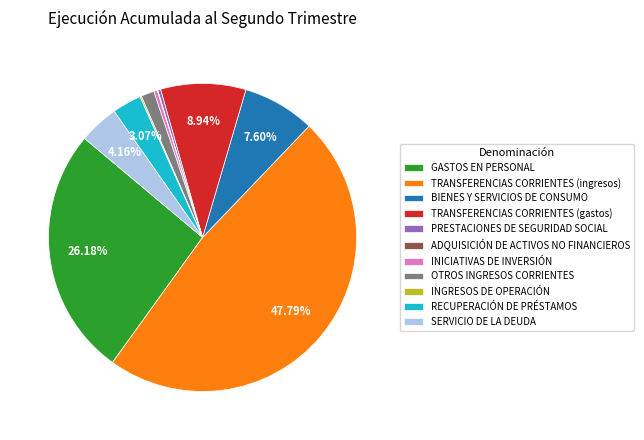

Is there any slice that represents more than half of the pie?

No